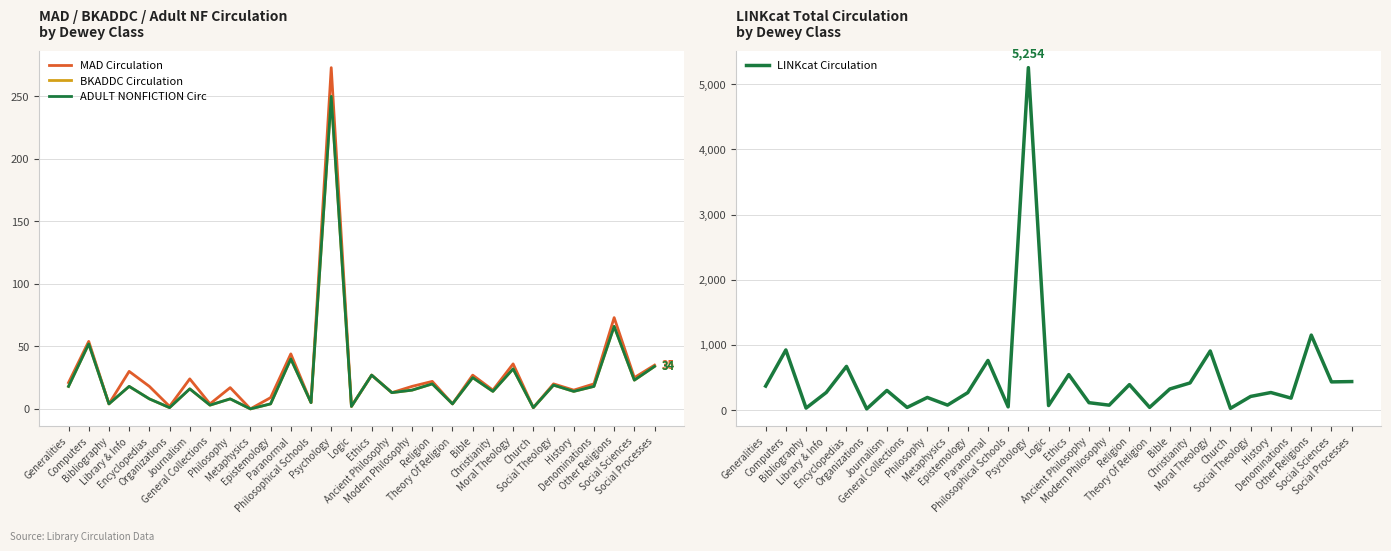

How many data points in MAD Circulation are above 20?

13